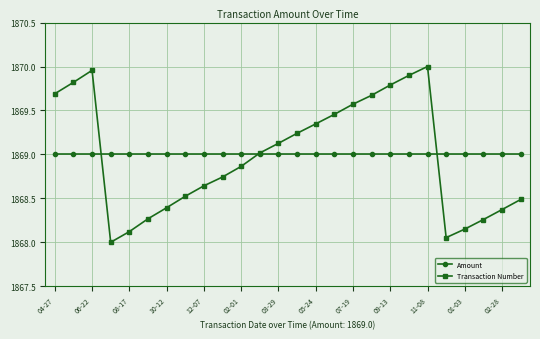

How many lines are shown in the chart?

2